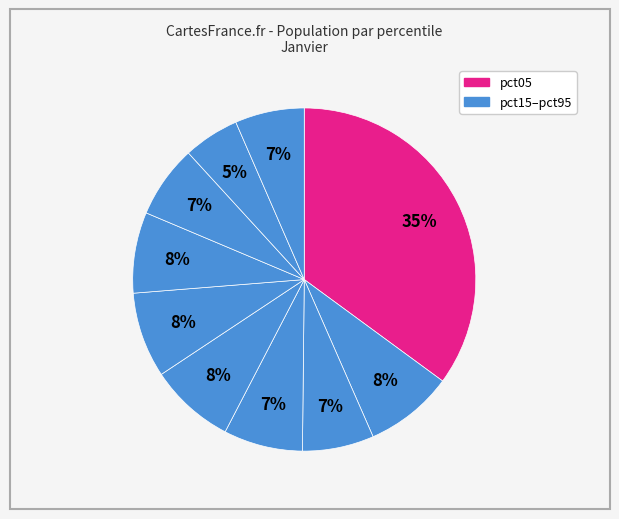

How many segments does this pie chart have?

10